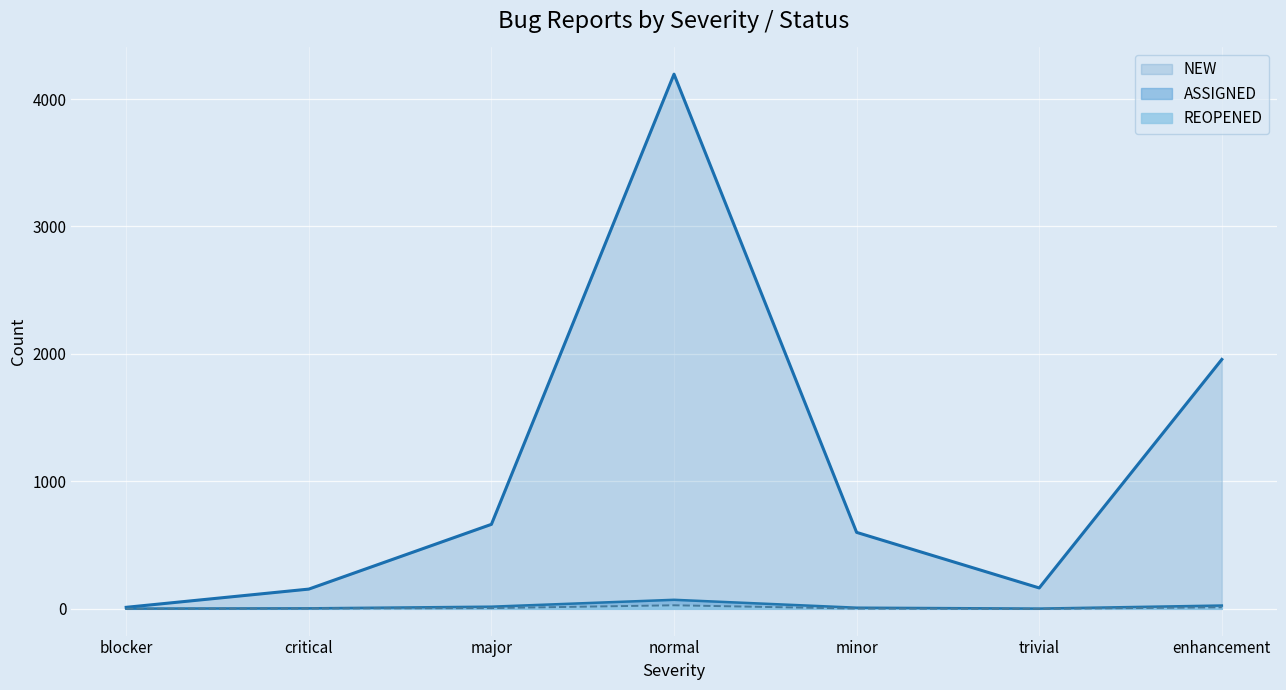

At which label does REOPENED first exceed 3?

major